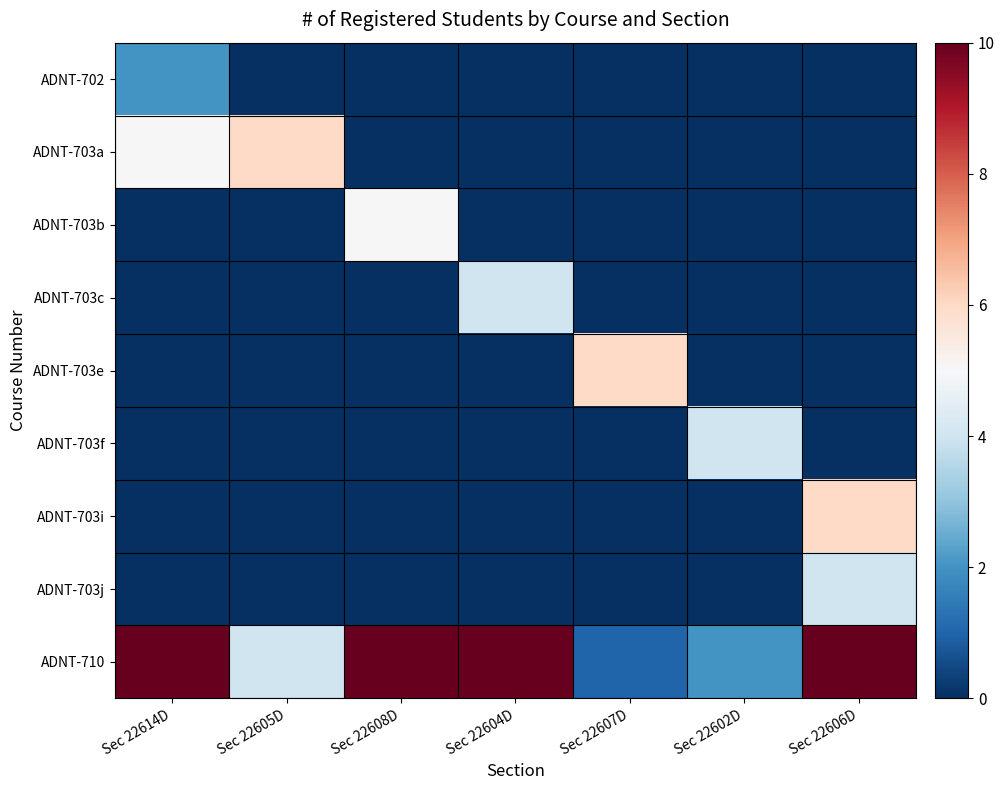

Which series has the widest spread of values?

ADNT-710